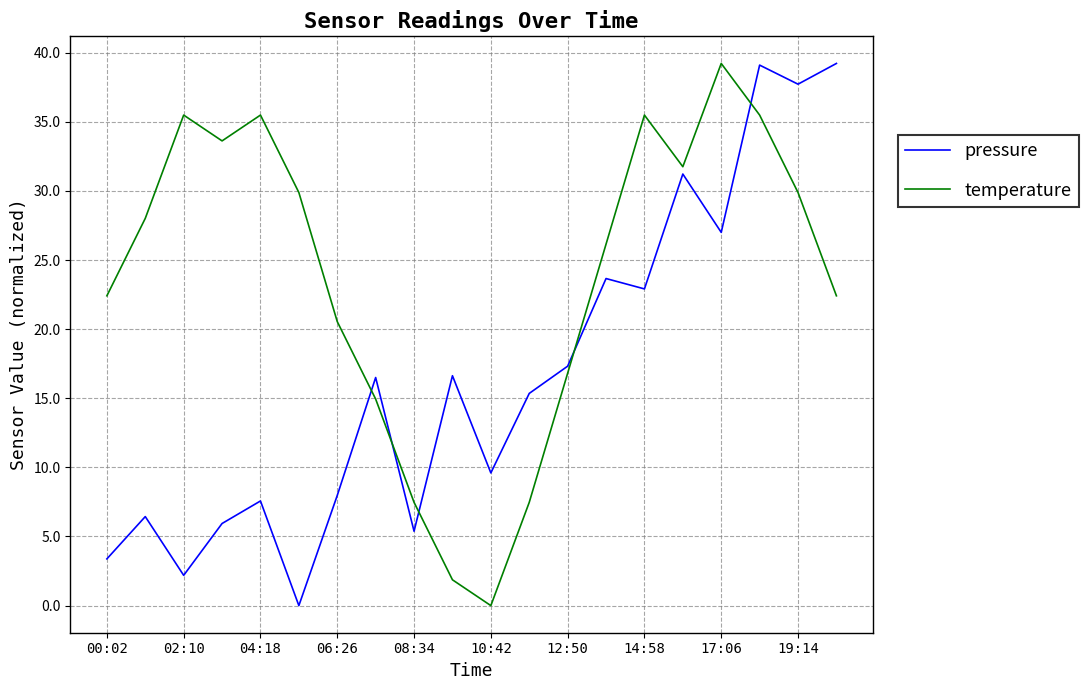

What are all the series names shown in the legend?

pressure, temperature